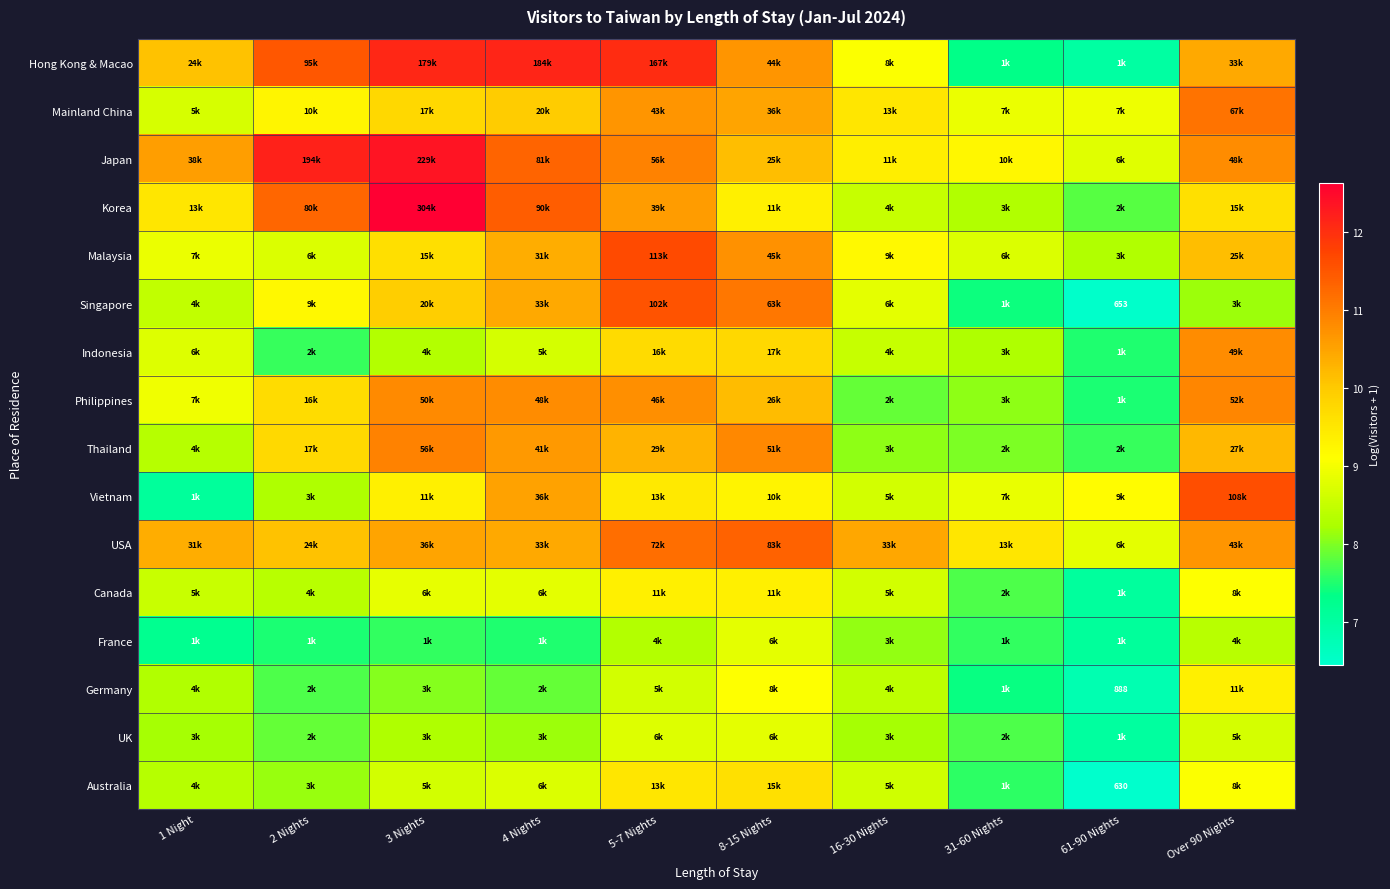

At how many categories does at least one series exceed 10?

8